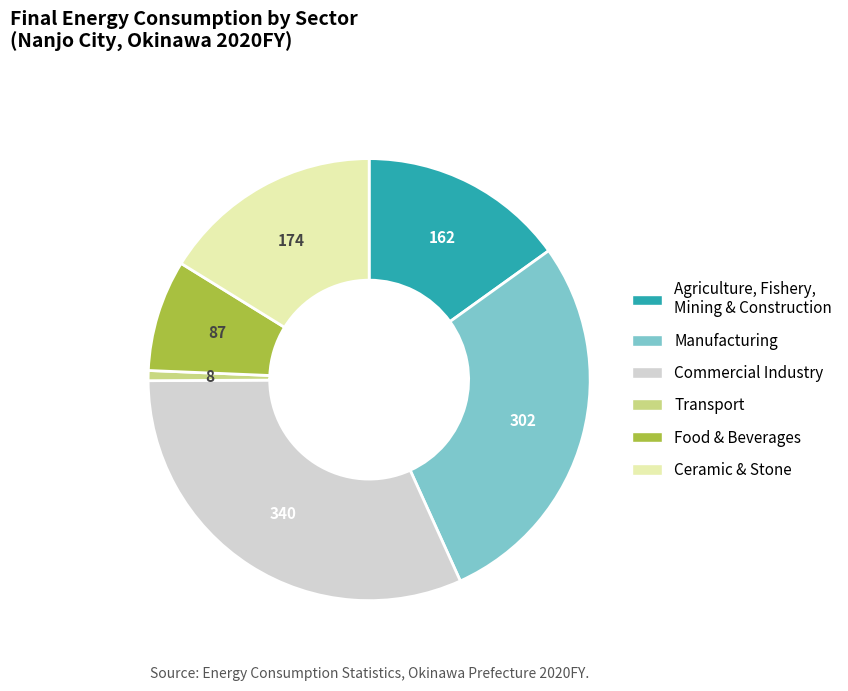

Does any single category account for the majority?

No